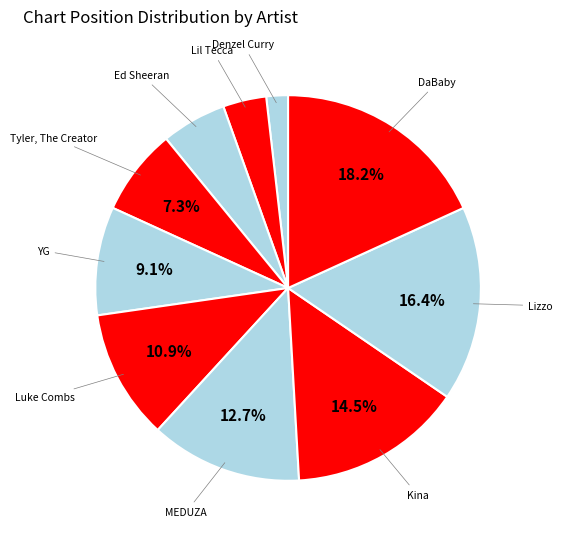

Is the sum of YG and Tyler, The Creator greater than half?

No